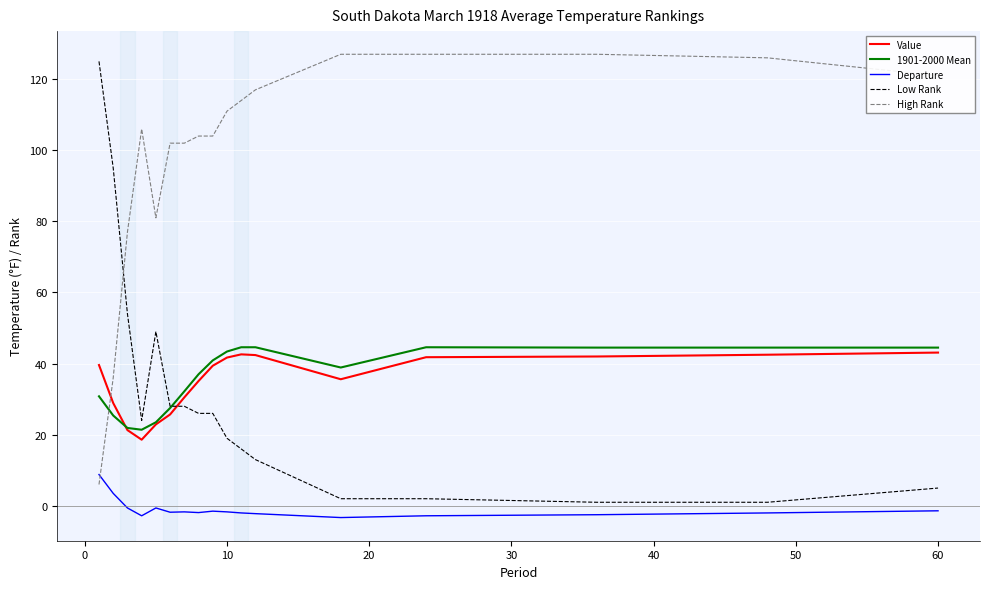

What is the maximum value shown in the chart?

127.0